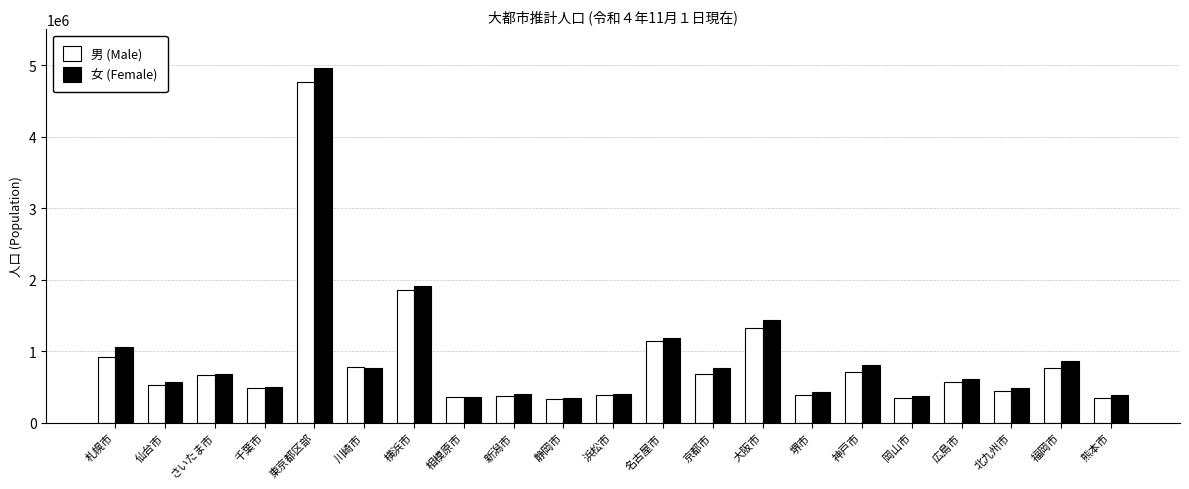

Which series has the largest range (max minus min)?

女 (Female)